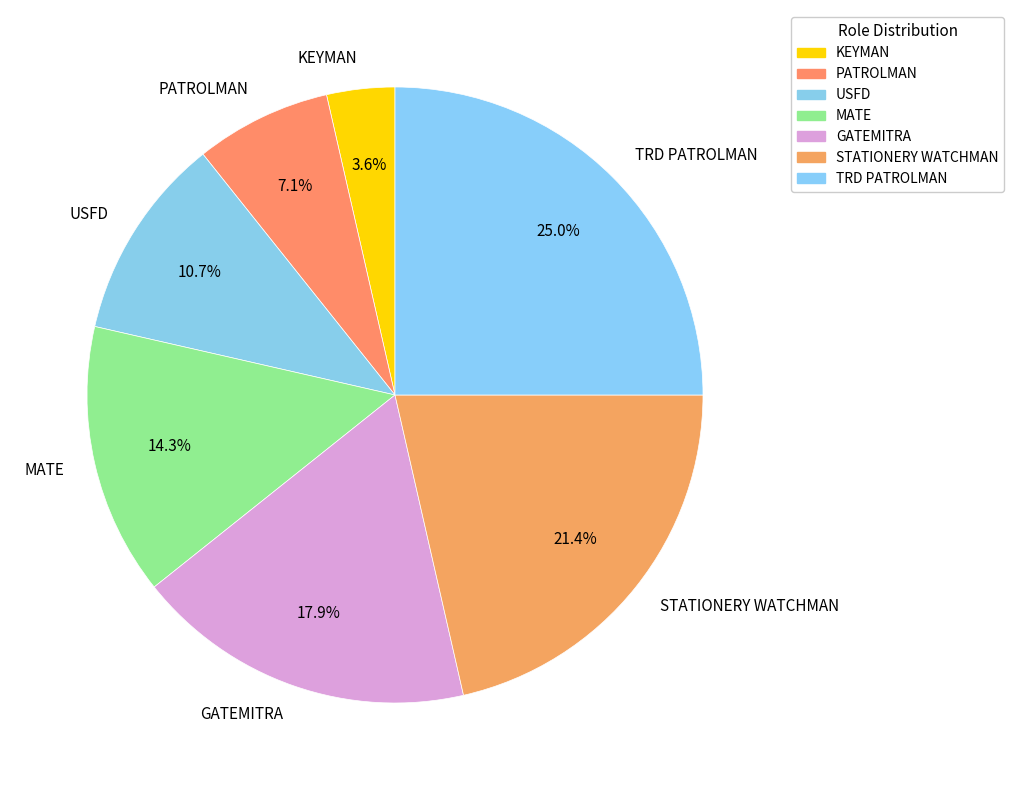

Which category has the smallest portion of the pie?

KEYMAN